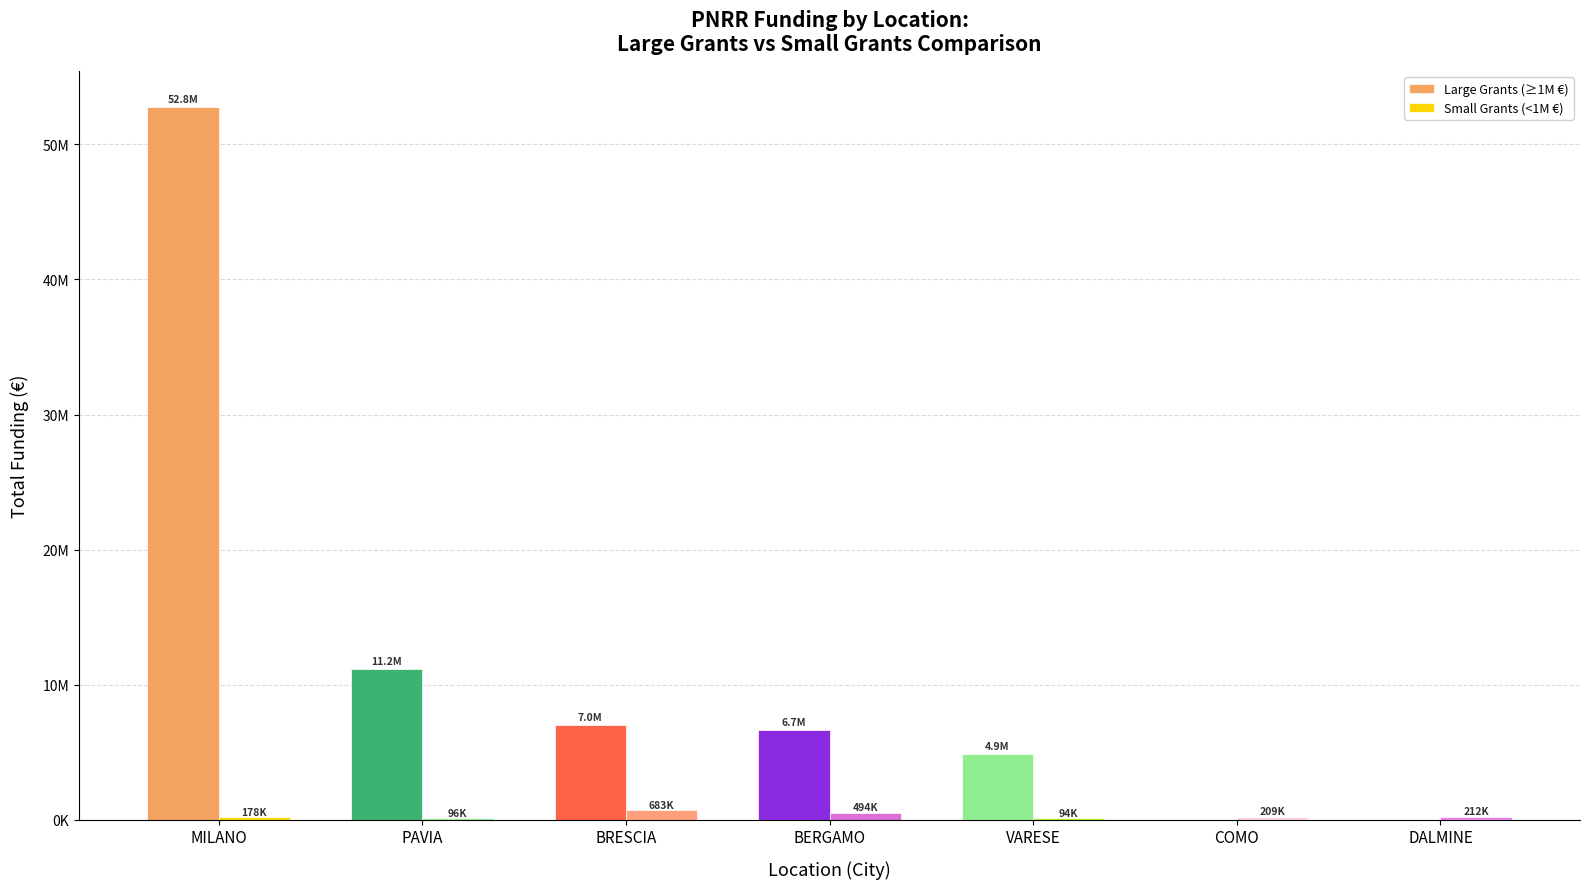

At which label is Large Grants (≥1M €) closest to 26388472?

PAVIA